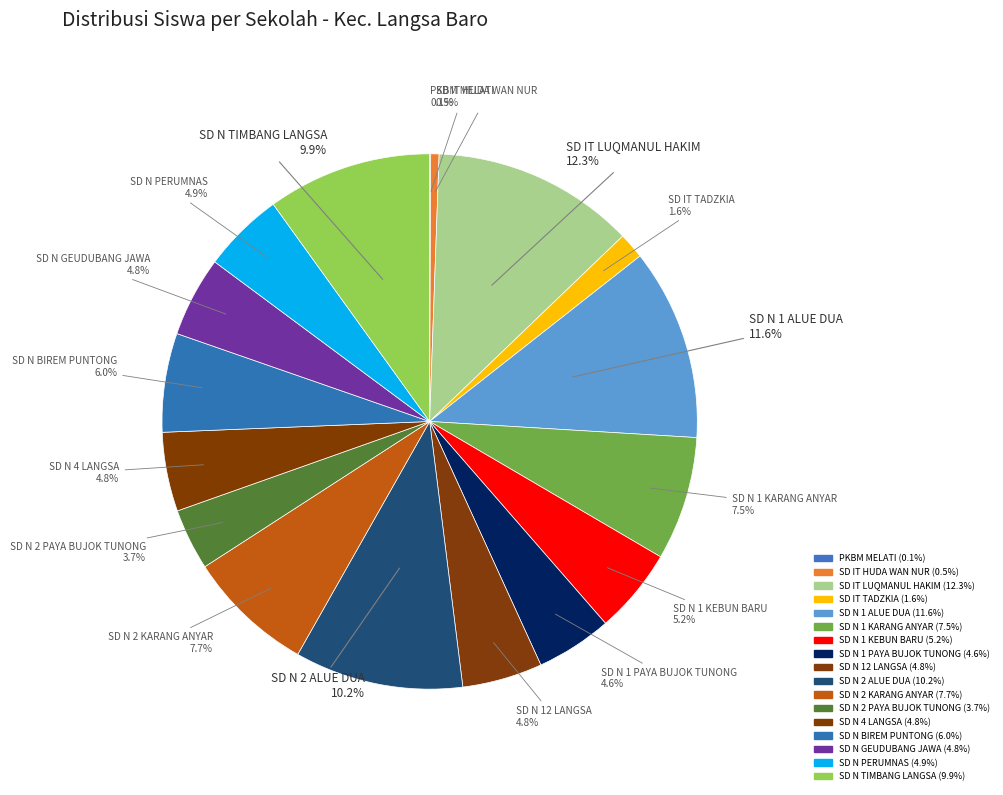

What is the change in value from SD IT TADZKIA to SD N 2 PAYA BUJOK TUNONG?

+34